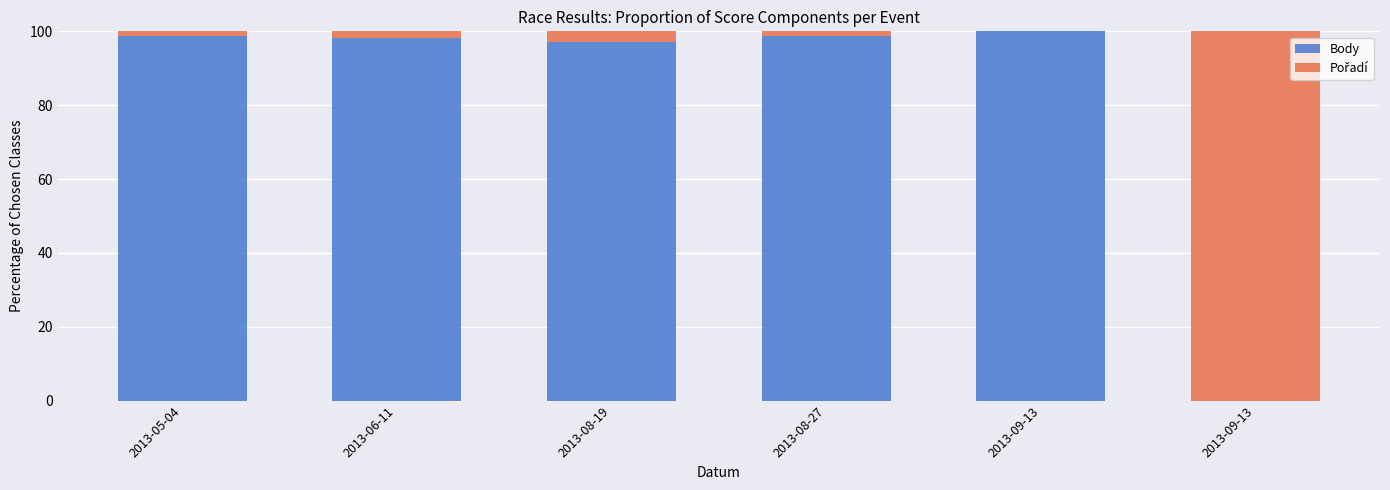

At which label does Body first exceed 98?

2013-05-04